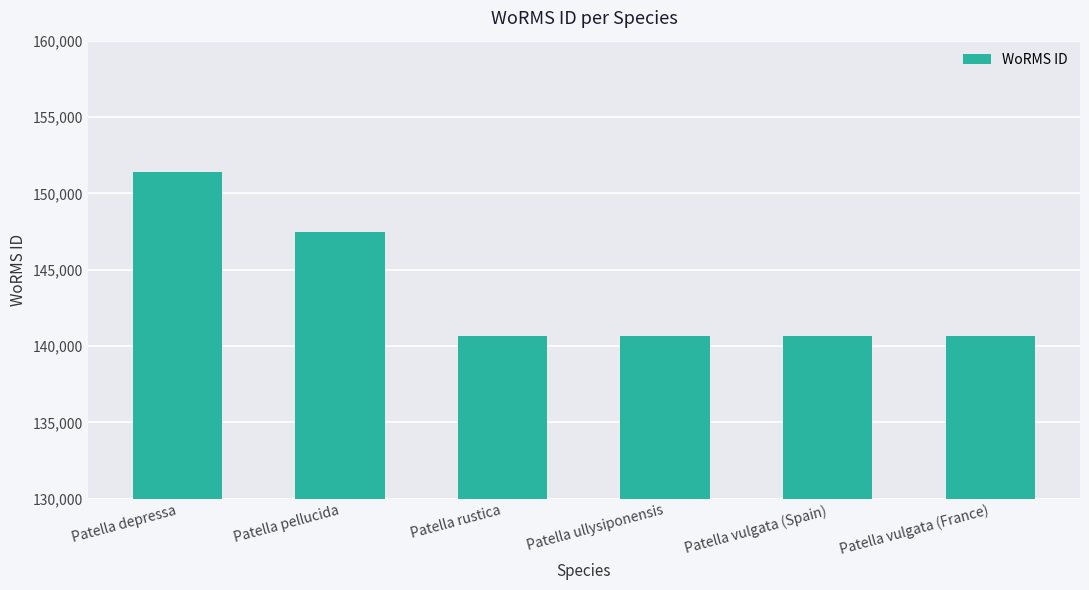

What is the difference between the second highest and second lowest values?

6775